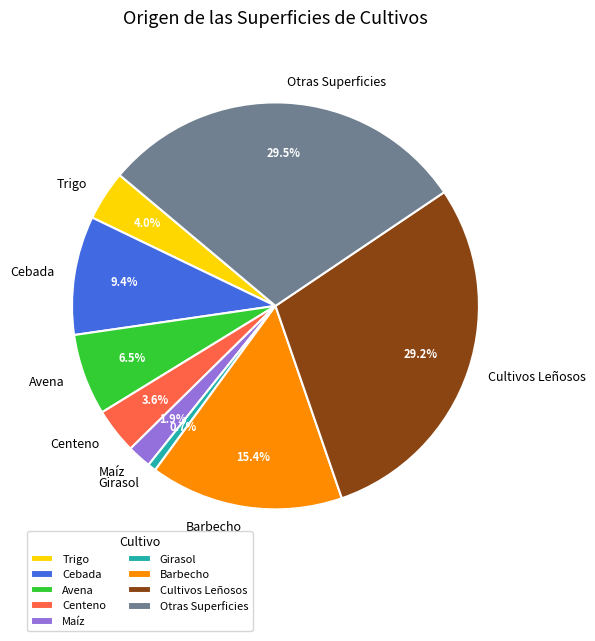

What percentage do Centeno and Trigo together represent?

7.6%